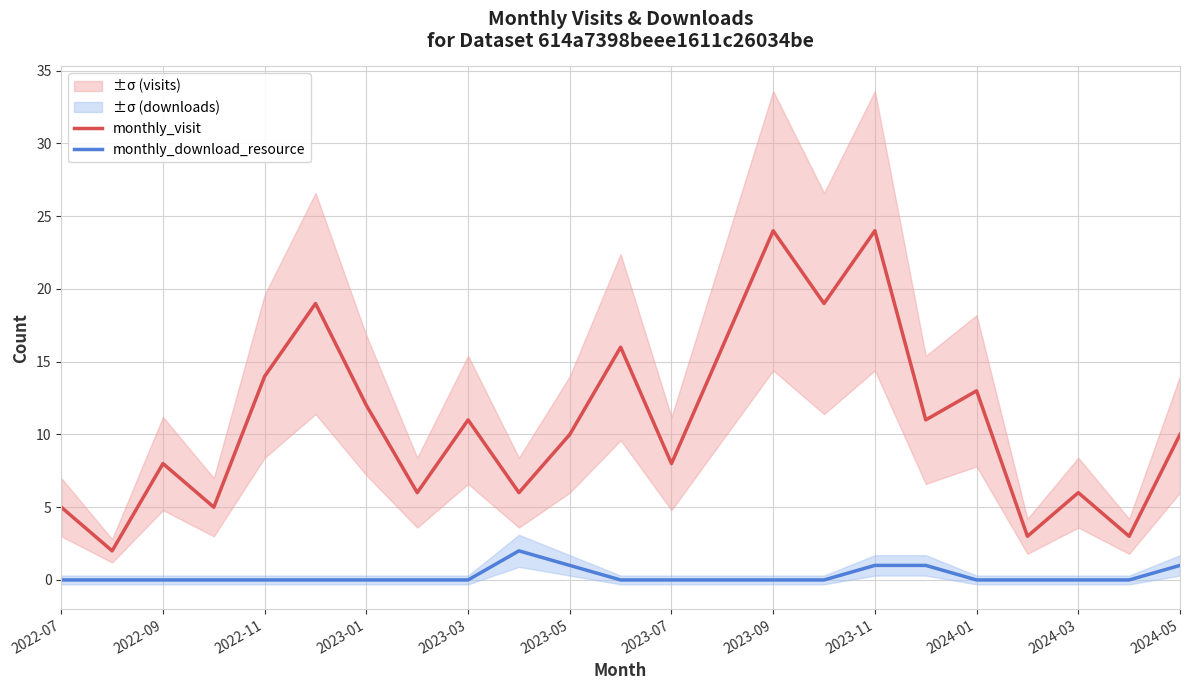

True or false: monthly_download_resource has more than 0 interior local peaks.

True